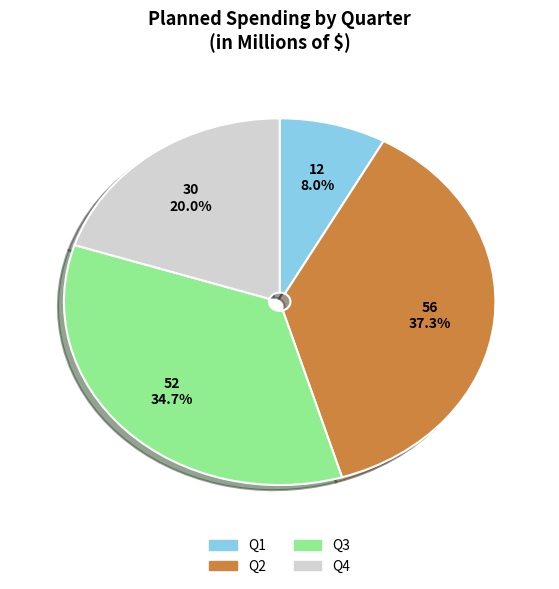

What percentage is NOT represented by Q4?

80.0%